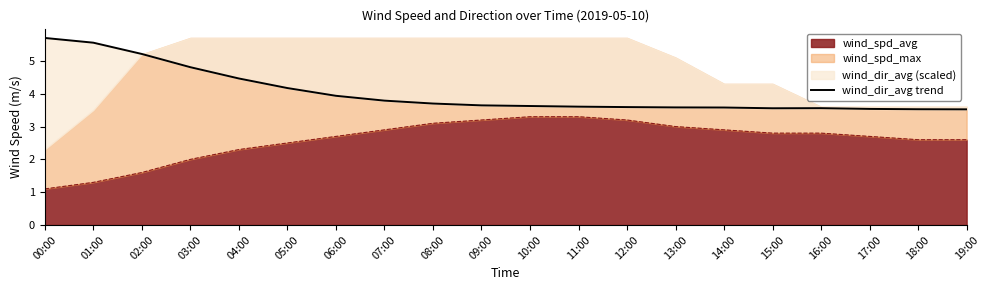

How many categories are shown in the chart?

20